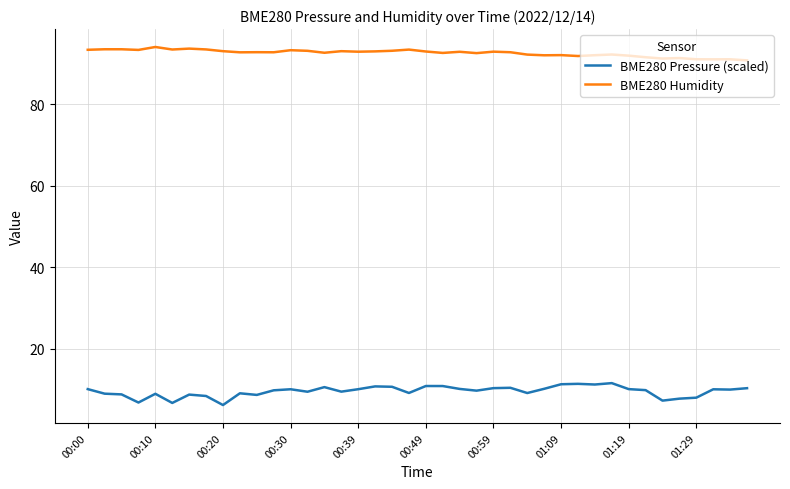

True or false: BME280 Pressure (scaled) and BME280 Humidity cross at least once.

False